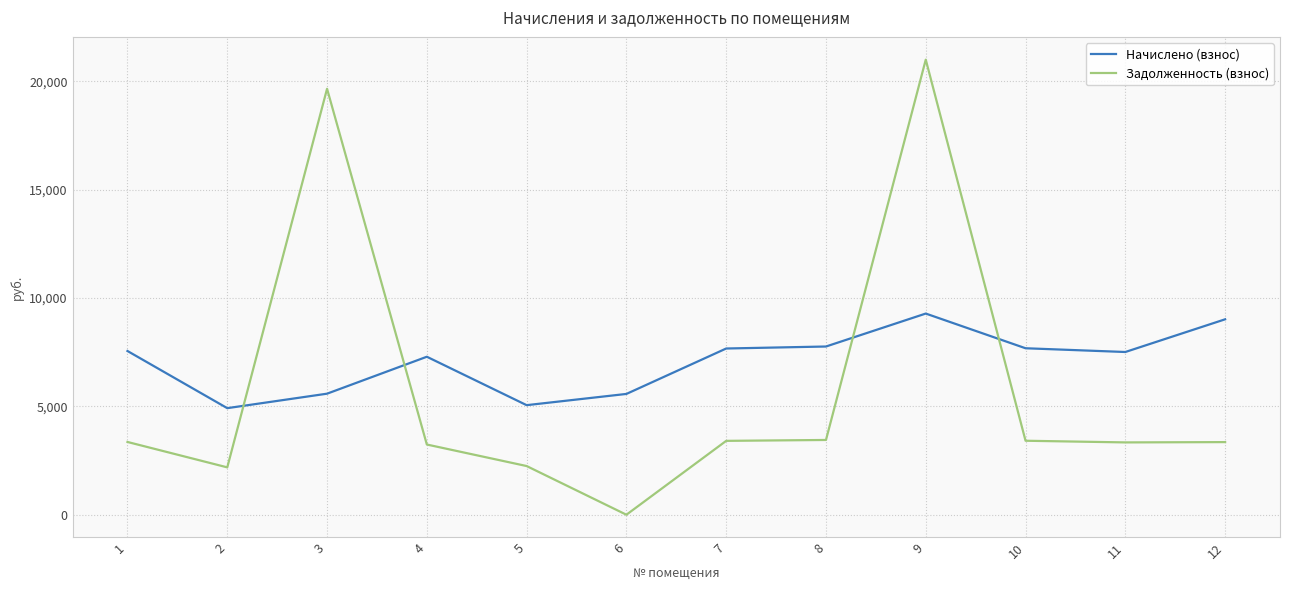

Which category has the highest value across all series?

9